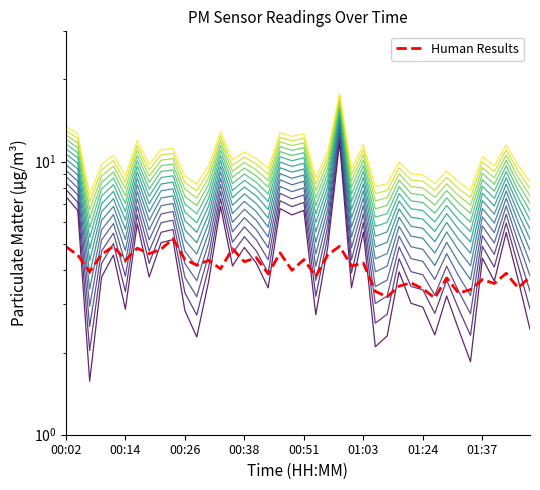

Reading left to right, transcribe all the data shown in this chart.

4.9	4.5	4.0	4.6	4.9	4.3	4.8	4.6	4.8	5.2	4.4	4.2	4.3	4.0	4.8	4.3	4.5	3.9	4.6	4.0	4.4	3.8	4.5	4.9	4.2	4.2	3.4	3.2	3.5	3.6	3.4	3.2	3.8	3.3	3.4	3.7	3.6	3.9	3.5	3.8